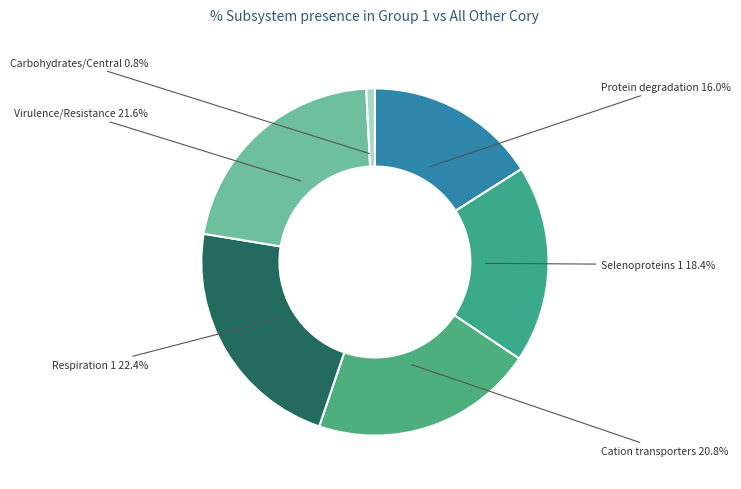

What is the total percentage of Selenoproteins 1 and Virulence/Resistance?

40.0%